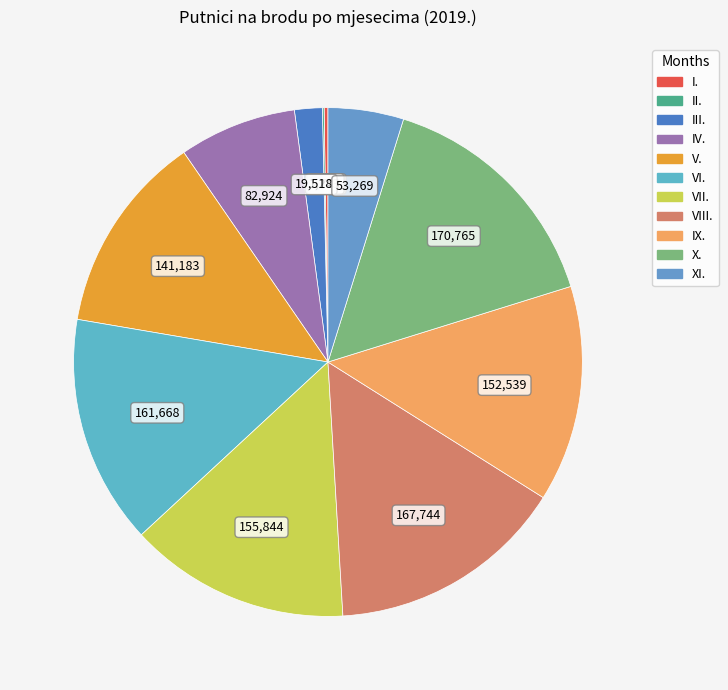

Rank the categories by value from highest to lowest.

X., VIII., VI., VII., IX., V., IV., XI., III., I., II.